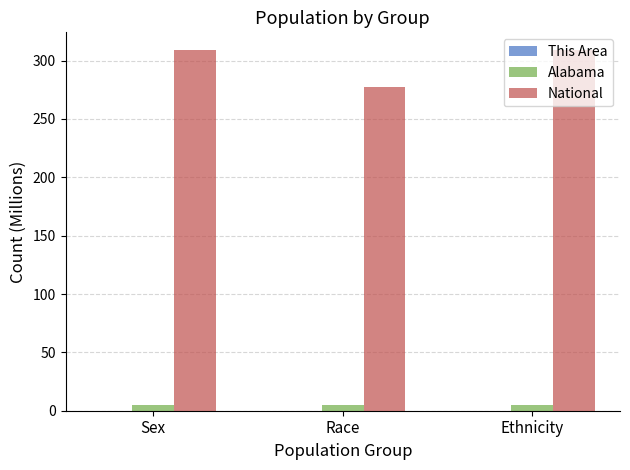

Which series has the largest total across all categories?

National